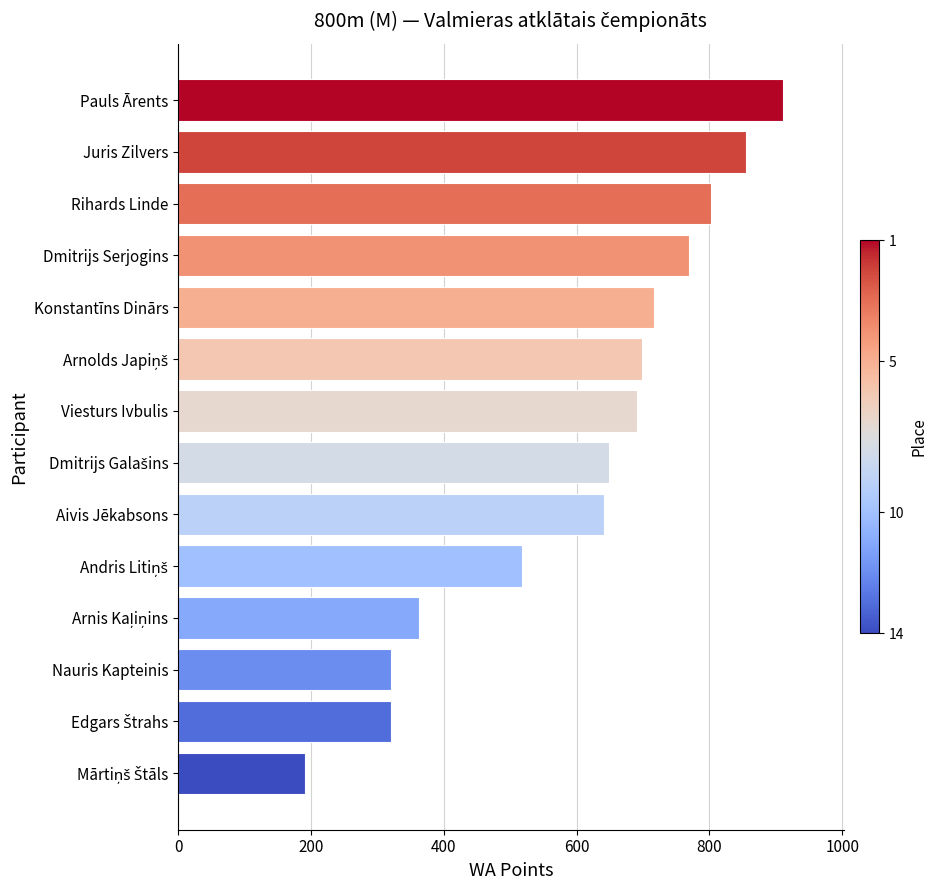

What is the value of the 12th bar from the top?

321